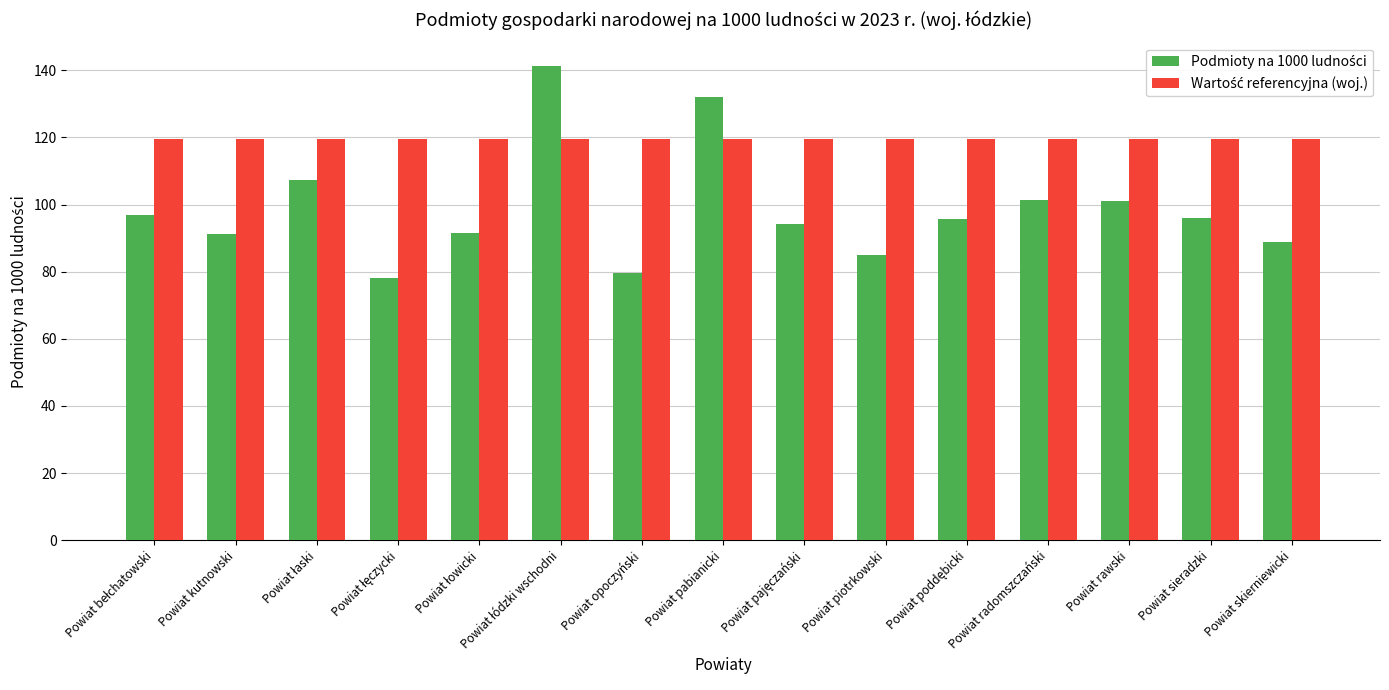

What is the minimum value shown in the chart?

78.2